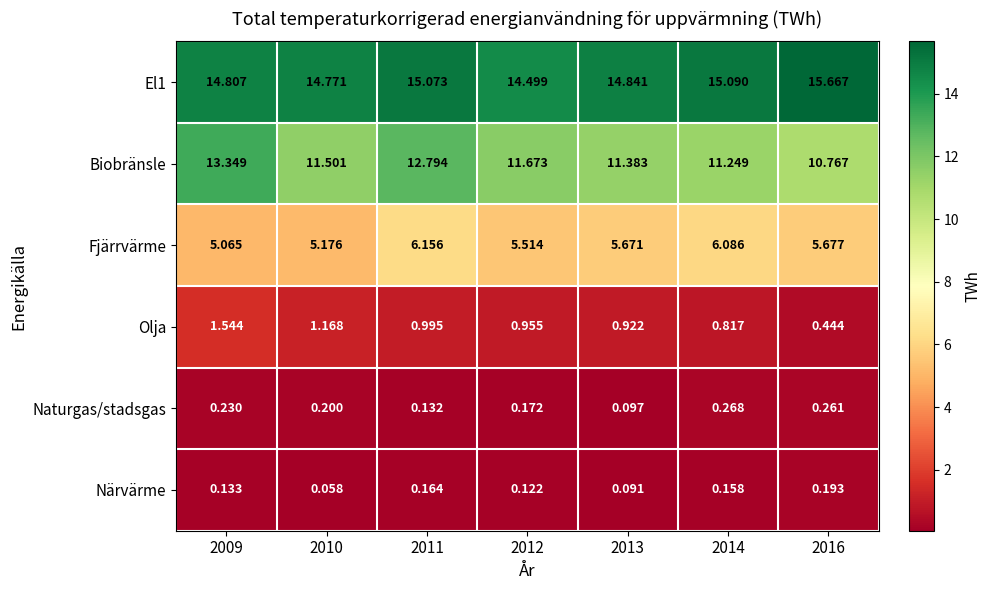

Which series has the largest range (max minus min)?

Biobränsle